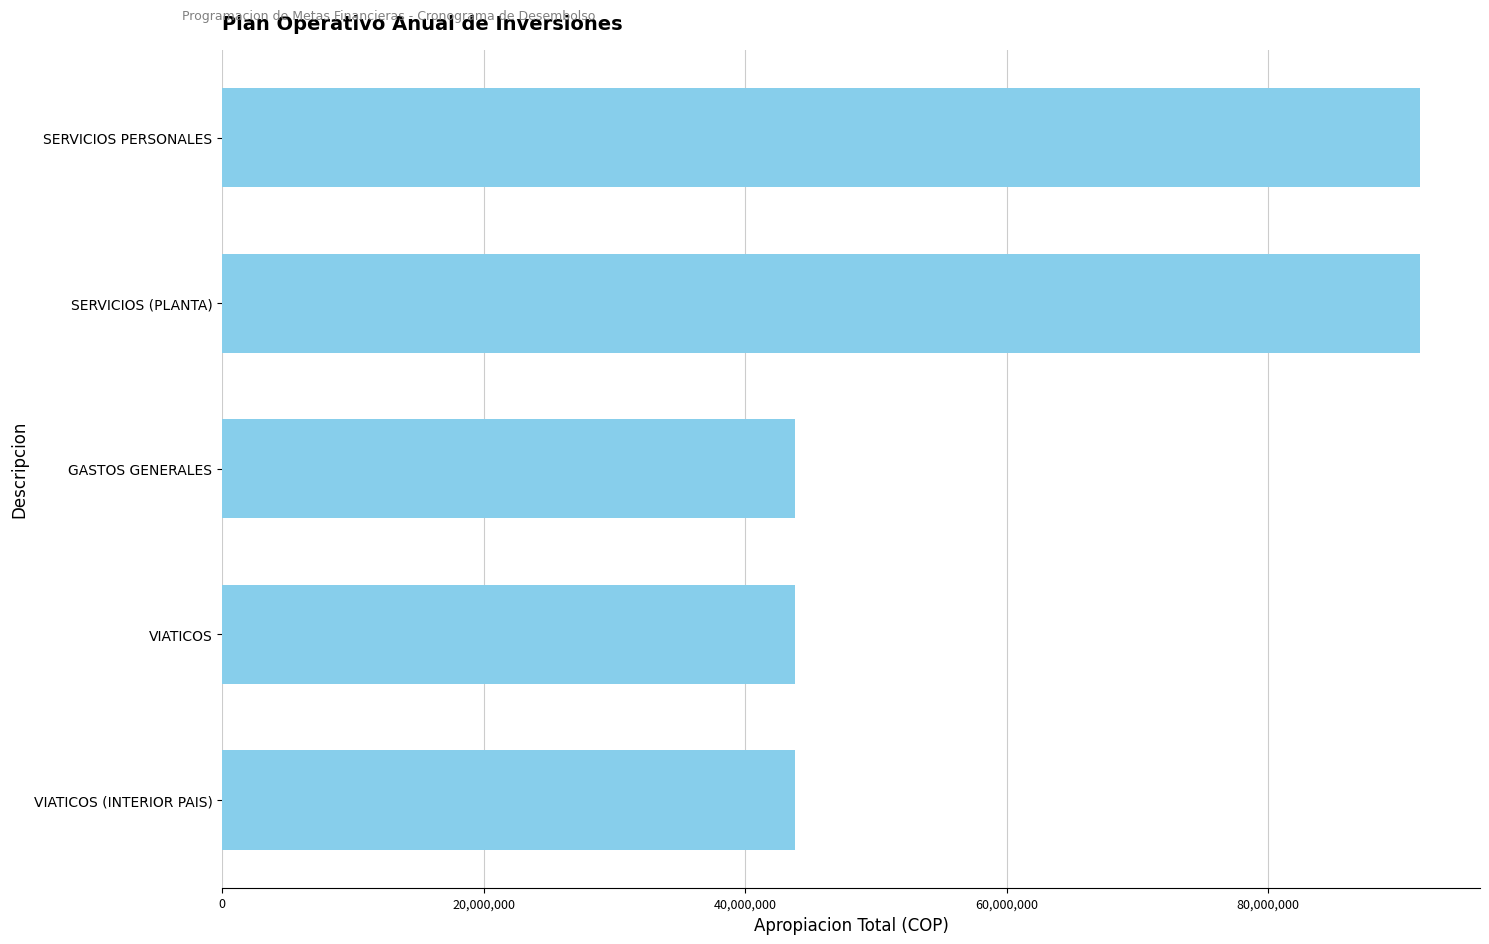

What is the minimum value shown in the chart?

43798483